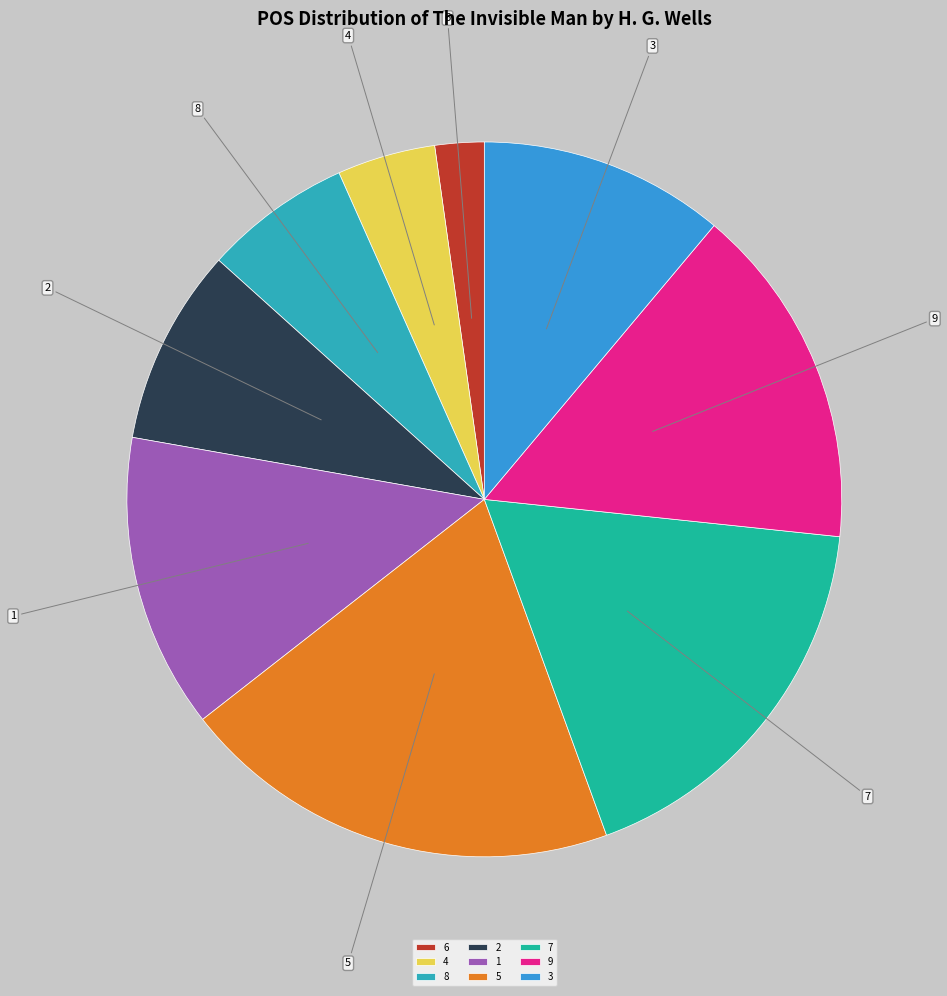

Which category has the smallest portion of the pie?

6